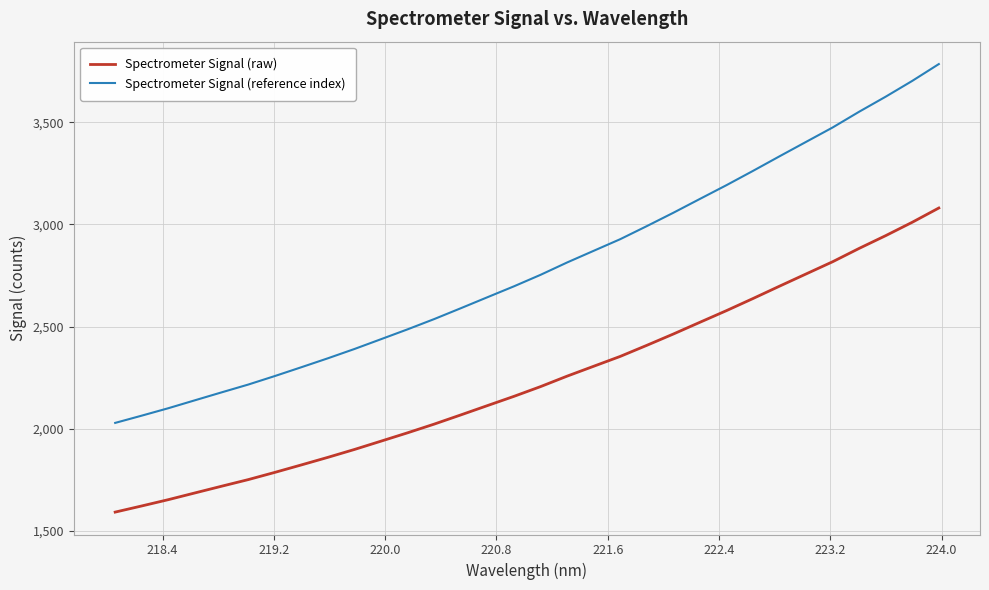

How many lines are shown in the chart?

2